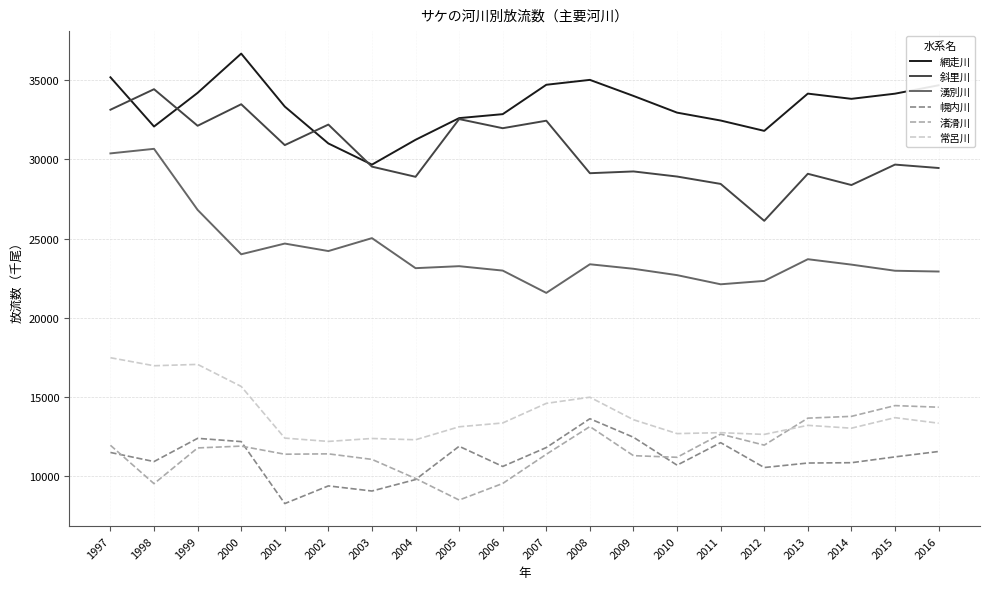

What is the difference between the 斜里川 values at 2014 and 2013?

710